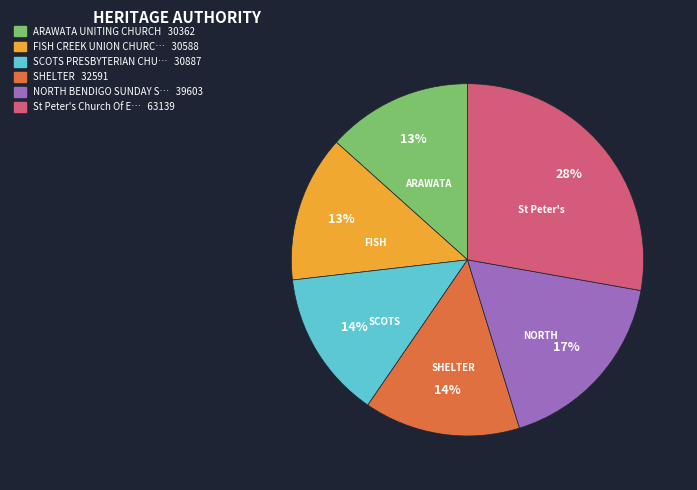

To the nearest percent, what is the average slice percentage?

17%